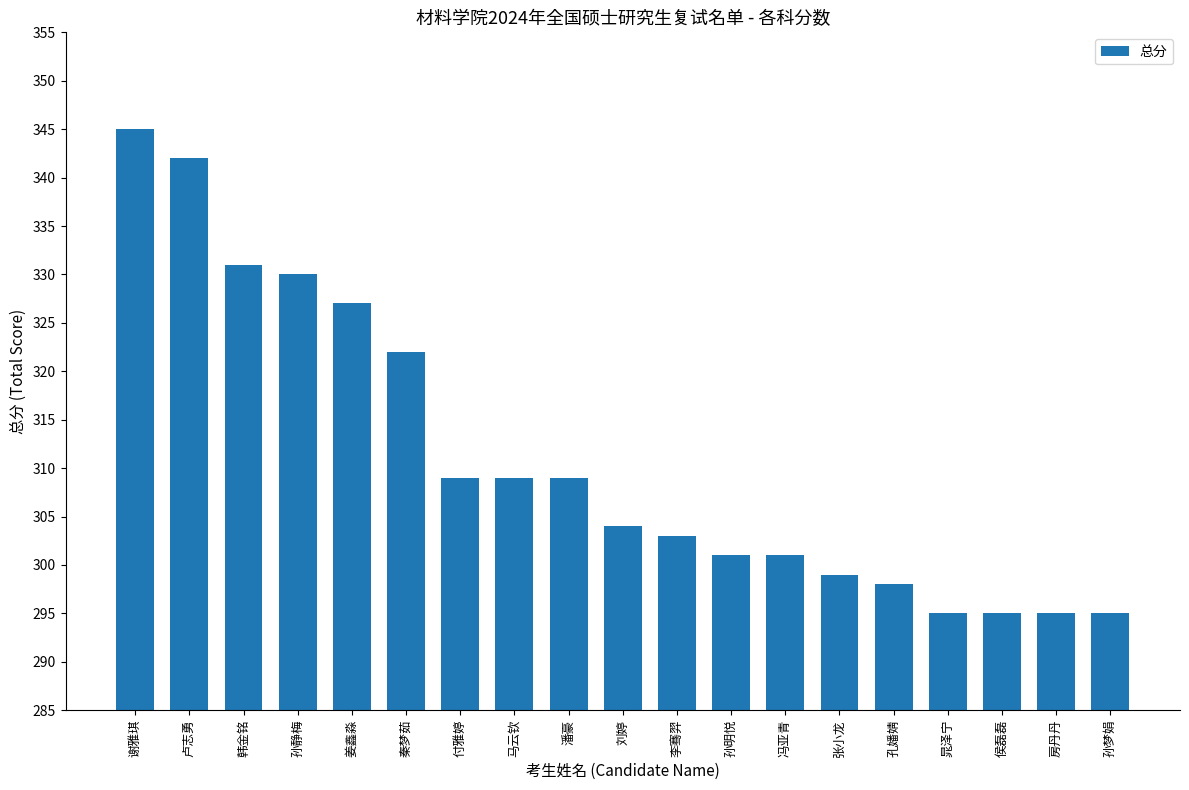

What is the label of the 5th bar from the right?

孔嬏婧